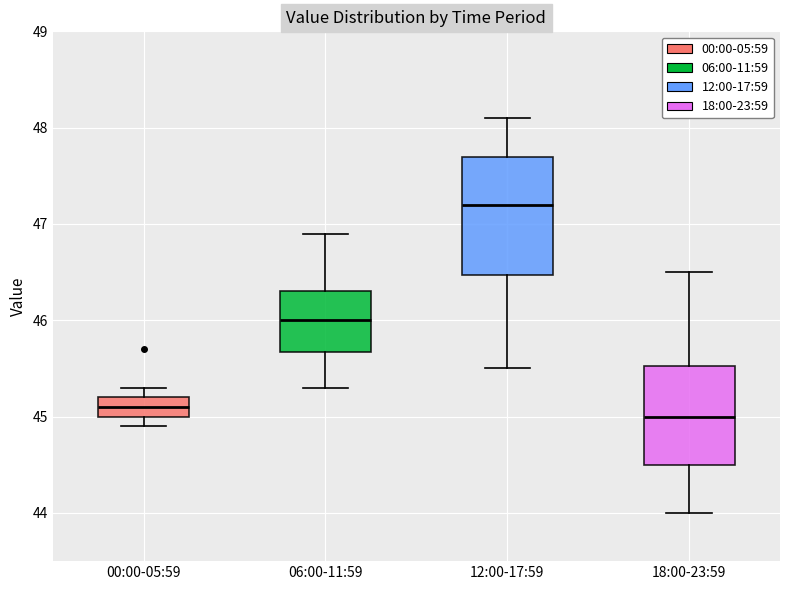

Where is the upper edge of the box for 00:00-05:59 on the y-axis? The values are not printed on the chart, so give them approximately, as read against the axis.

45.2